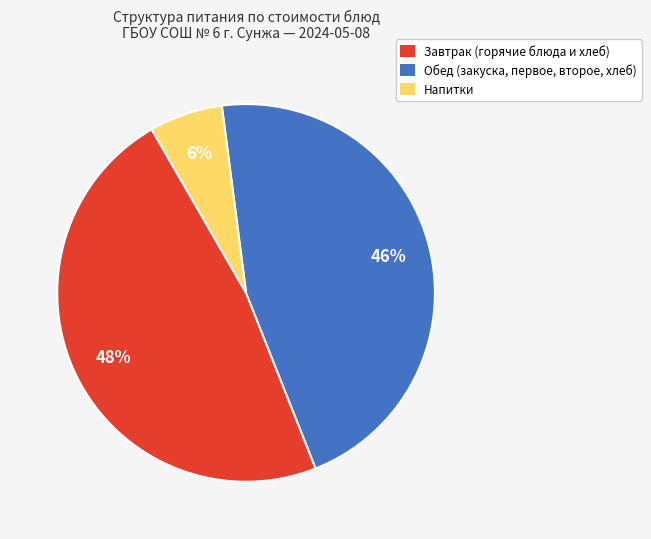

Is the sum of Завтрак (горячие блюда и хлеб) and Напитки greater than half?

Yes